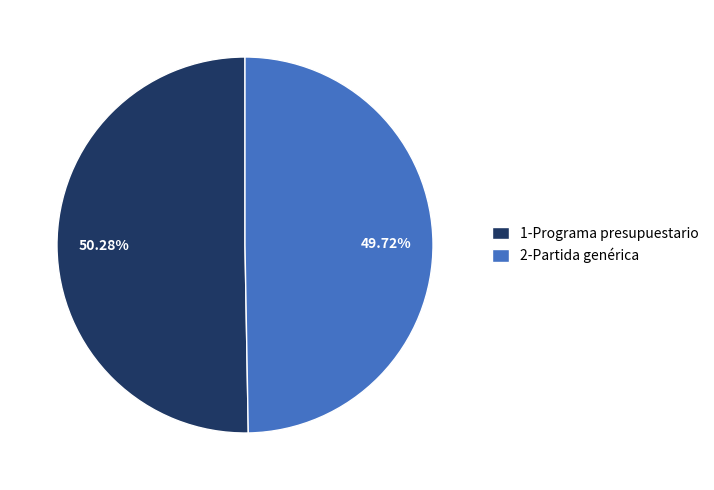

Does 1-Programa presupuestario represent more than half of the total?

Yes